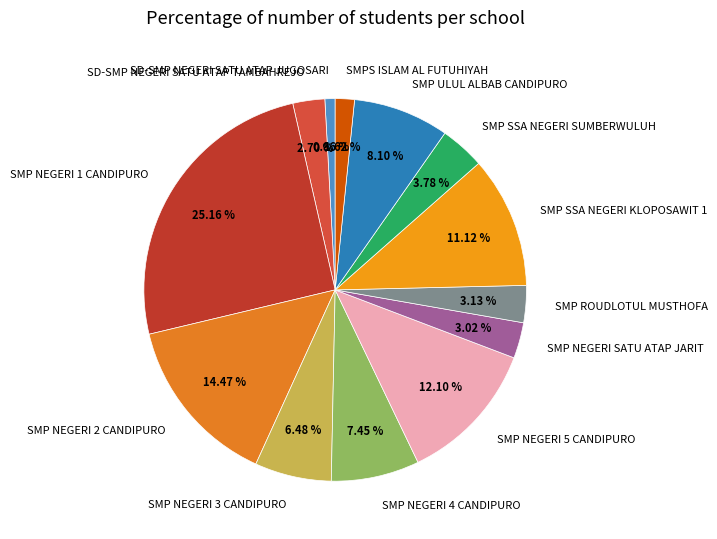

What percentage do SMP ULUL ALBAB CANDIPURO and SMP NEGERI 5 CANDIPURO together represent?

20.2%